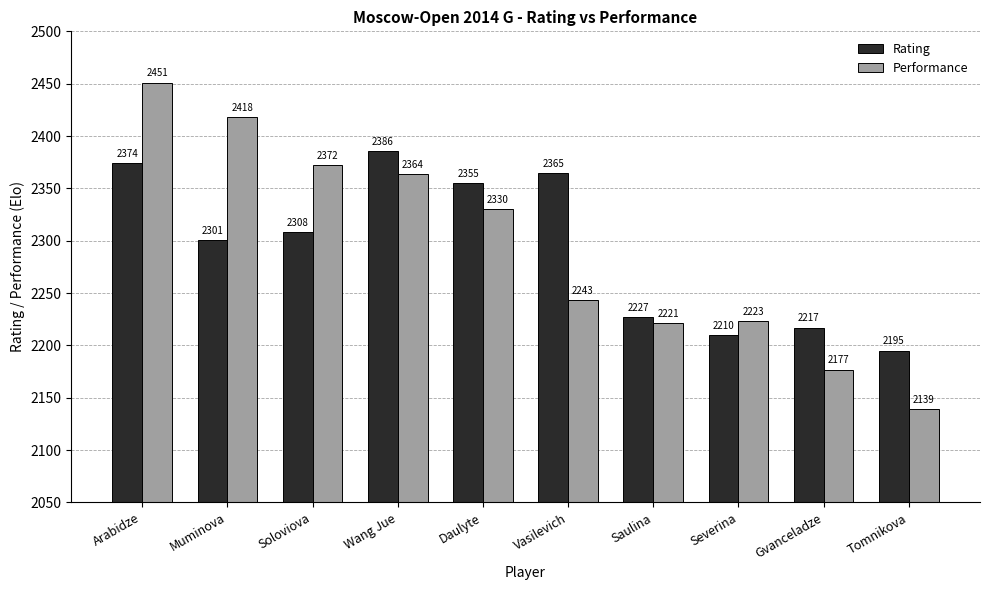

What is the difference between the second highest and minimum values in the Rating series?

179